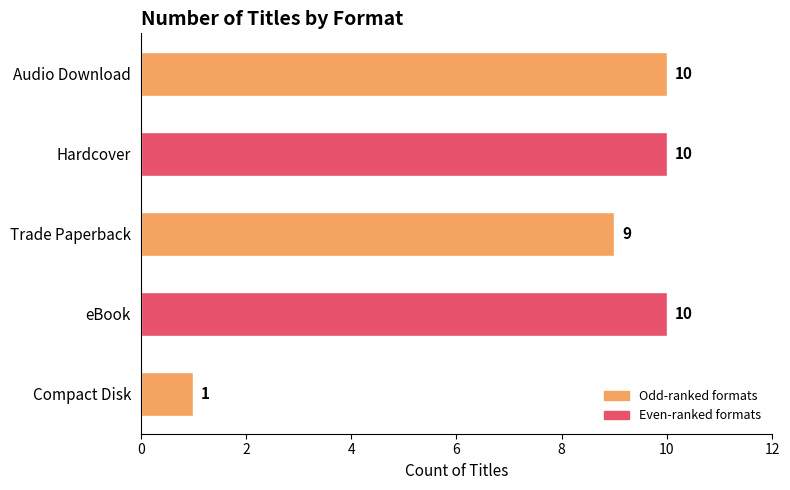

What is the value of the 3rd bar from the top?

9